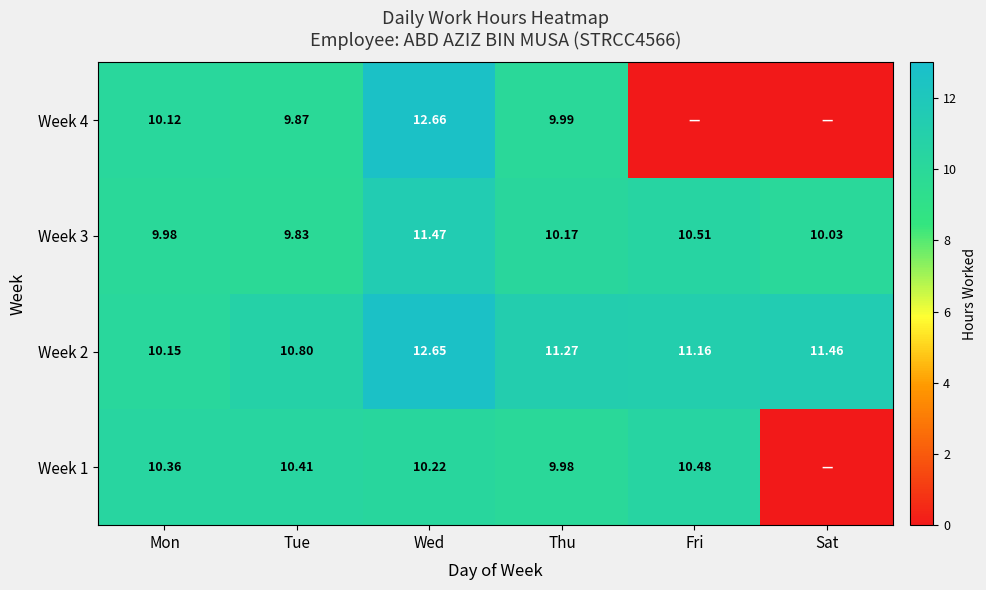

At which label does Week 3 first exceed 10?

Wed